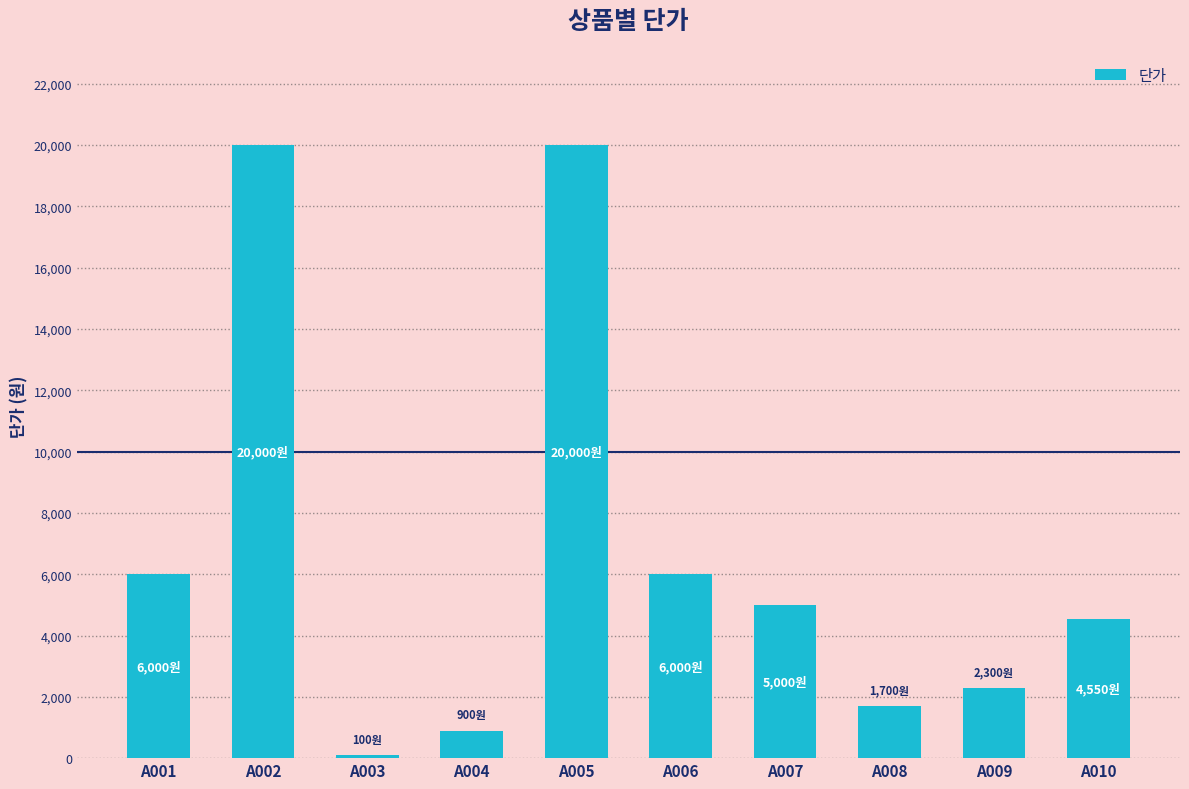

Reading left to right, list all the values displayed in this chart.

A001=6000	A002=20000	A003=100	A004=900	A005=20000	A006=6000	A007=5000	A008=1700	A009=2300	A010=4550